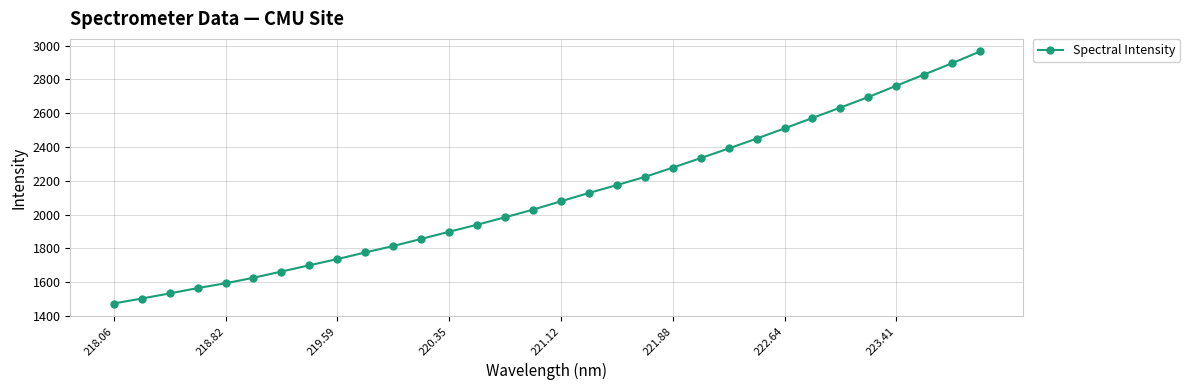

What is the minimum value shown in the chart?

1474.0